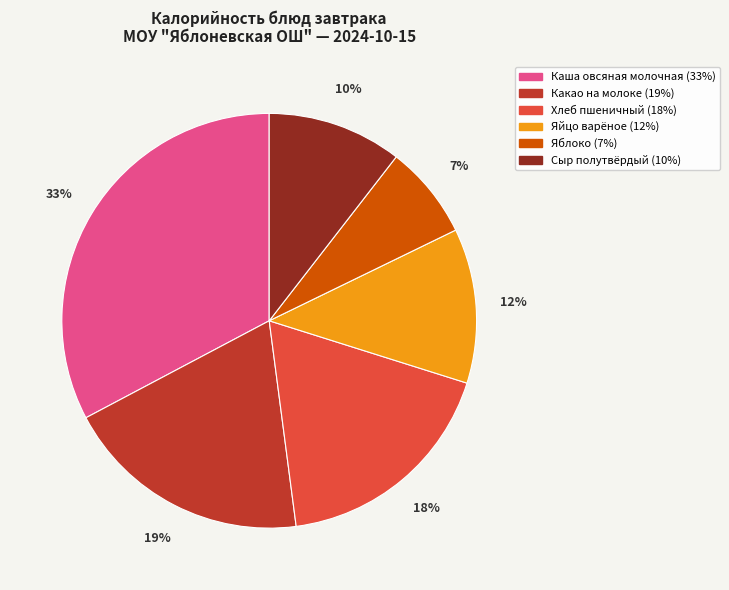

Do Сыр полутвёрдый and Каша овсяная молочная together represent more than half of the pie?

No